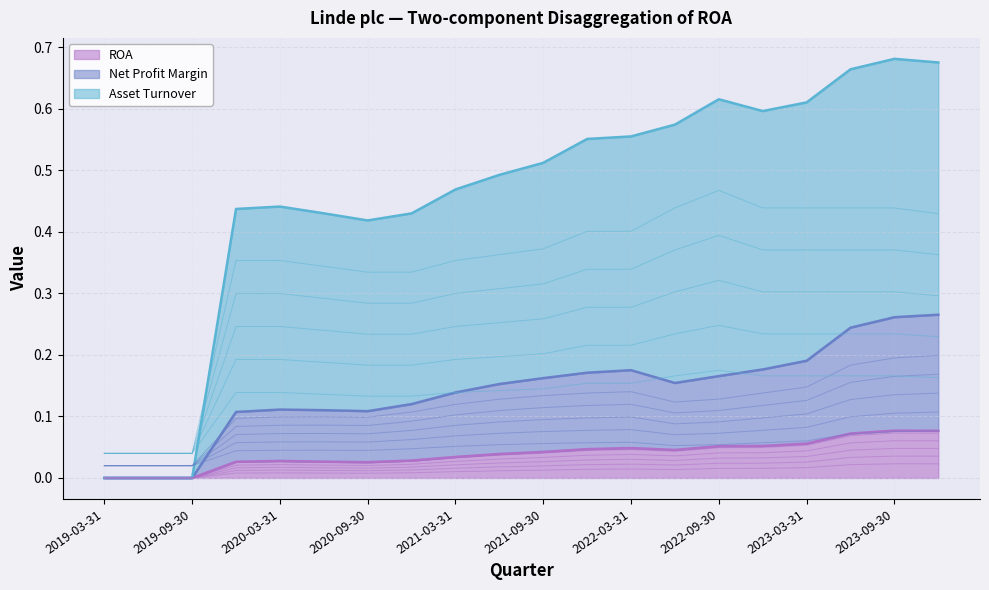

What is the difference between the maximum and second lowest values in the Asset Turnover series?

0.3